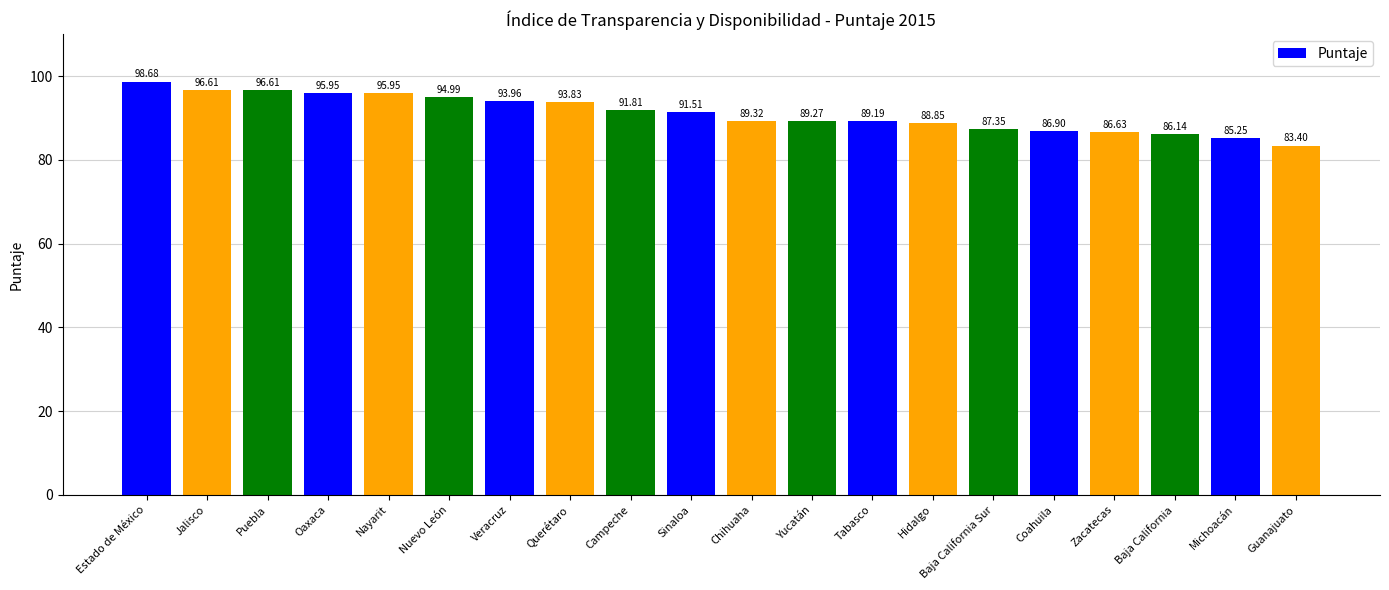

Read the value at Chihuaha.

89.3